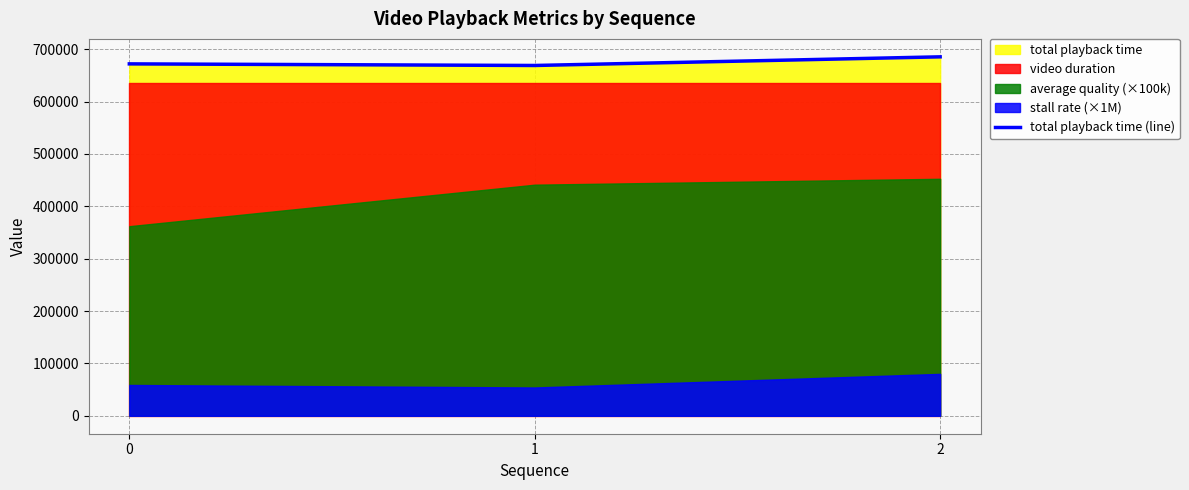

What is the ratio of the value at 0 to the value at 2?

1.0